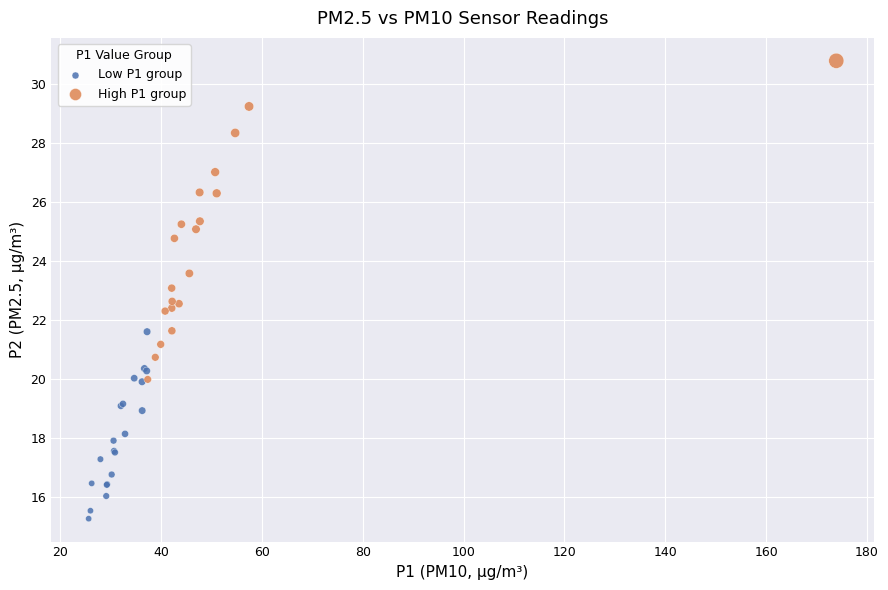

Which series contains the highest Y value?

High P1 group